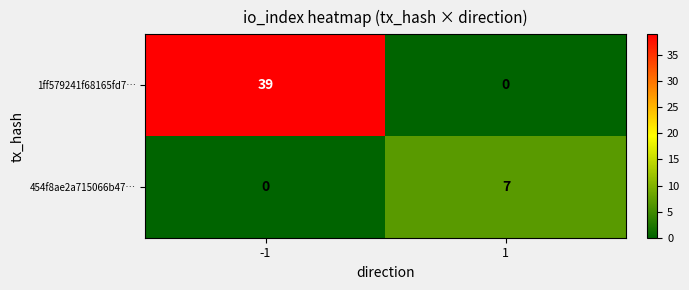

At which category is the sum across all series the highest?

-1